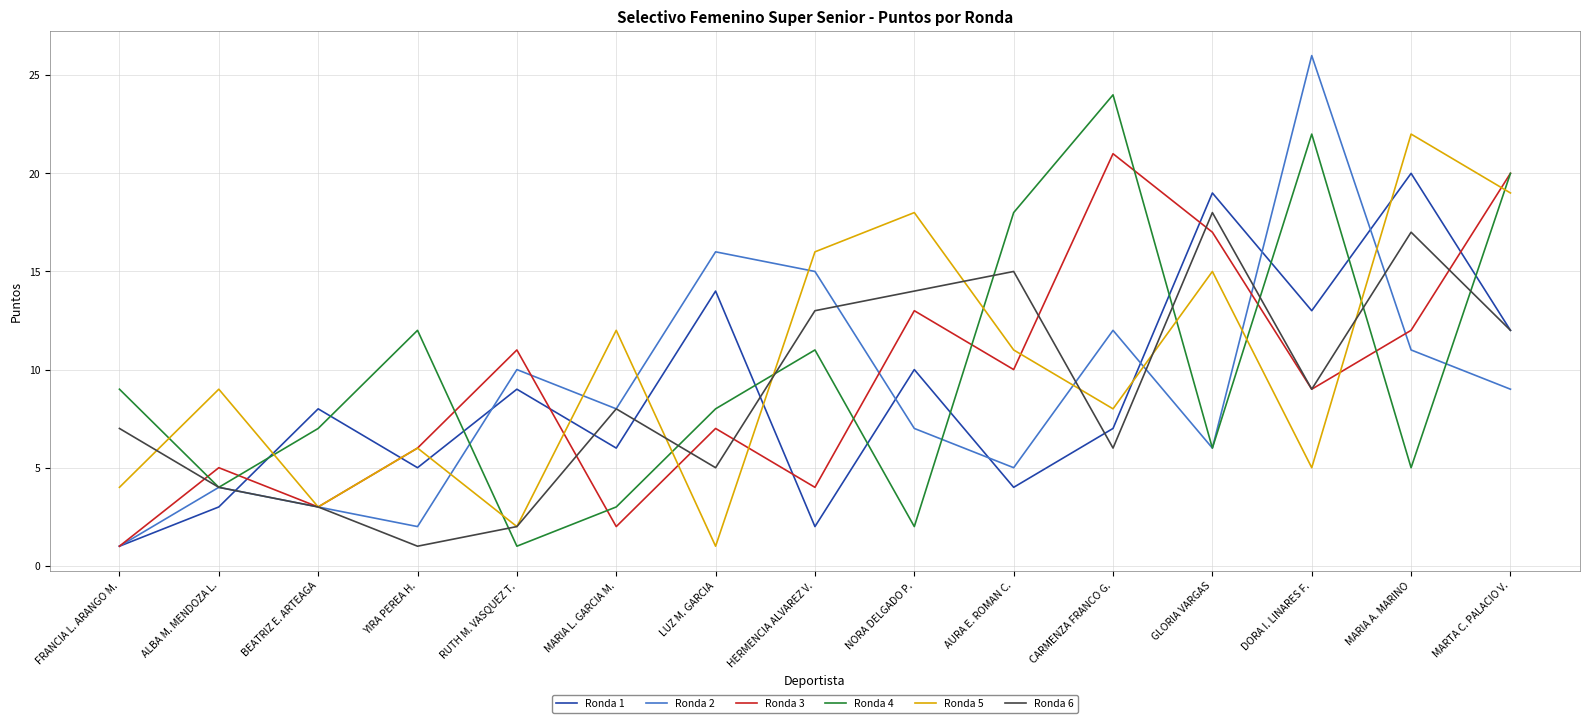

Is the value of Ronda 2 at CARMENZA FRANCO G. greater than the value of Ronda 3 at MARIA L. GARCIA M.?

Yes